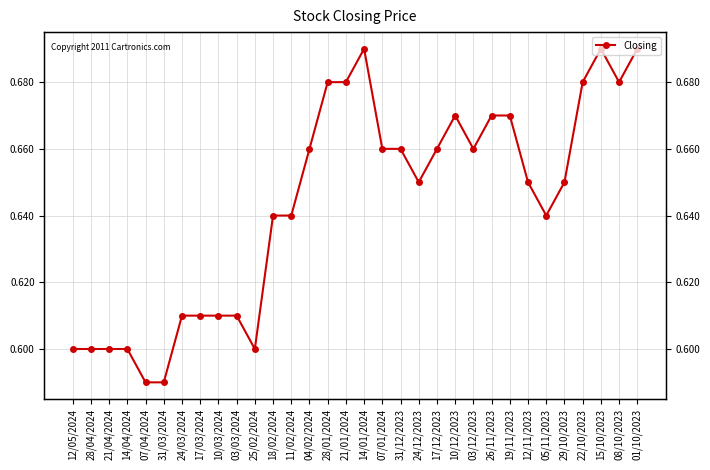

What position from the left is 14/01/2024?

17